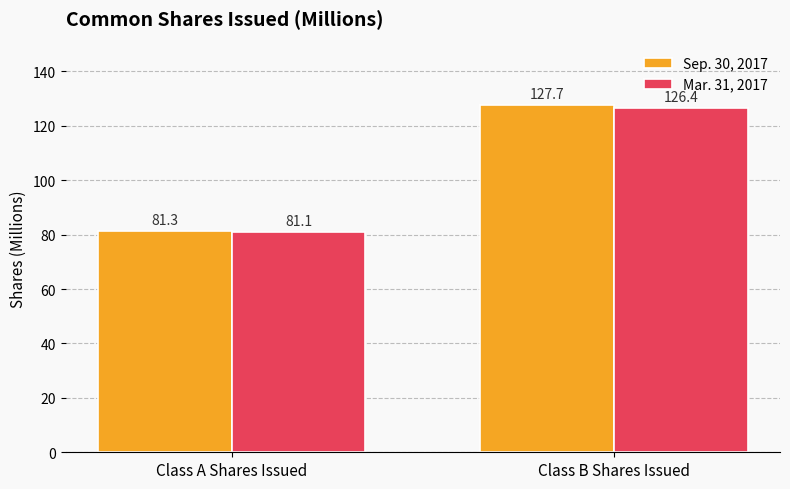

What are all the series names shown in the legend?

Sep. 30, 2017, Mar. 31, 2017